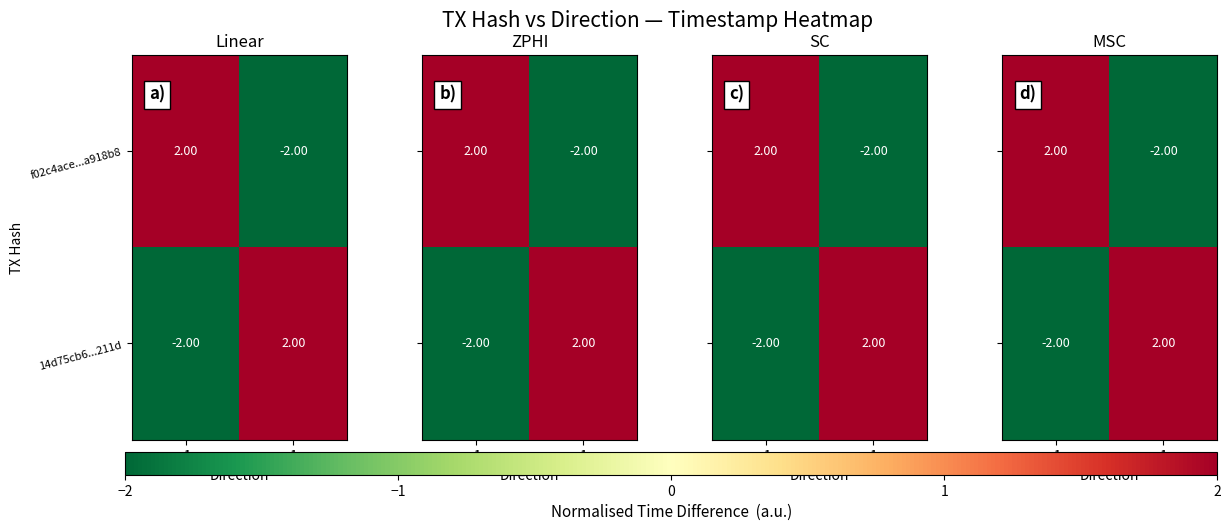

Rank the categories by f02c4ace...a918b8 value from highest to lowest.

-1, 1